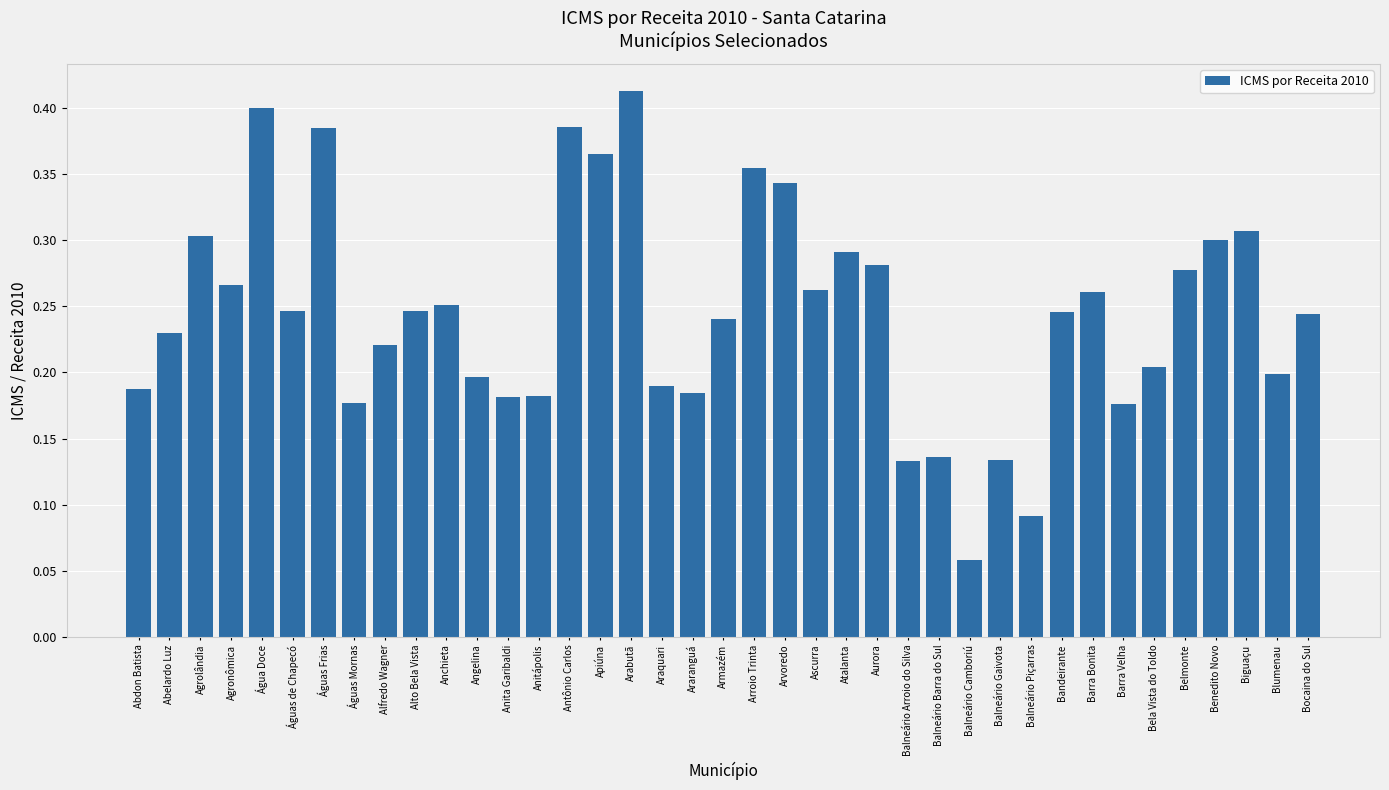

What is the sum of all values?

9.6